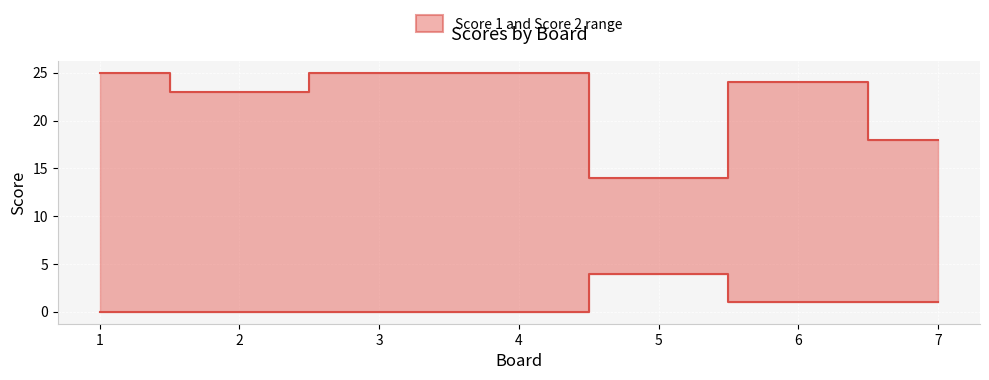

What is the average value of the Score 2 series?

1